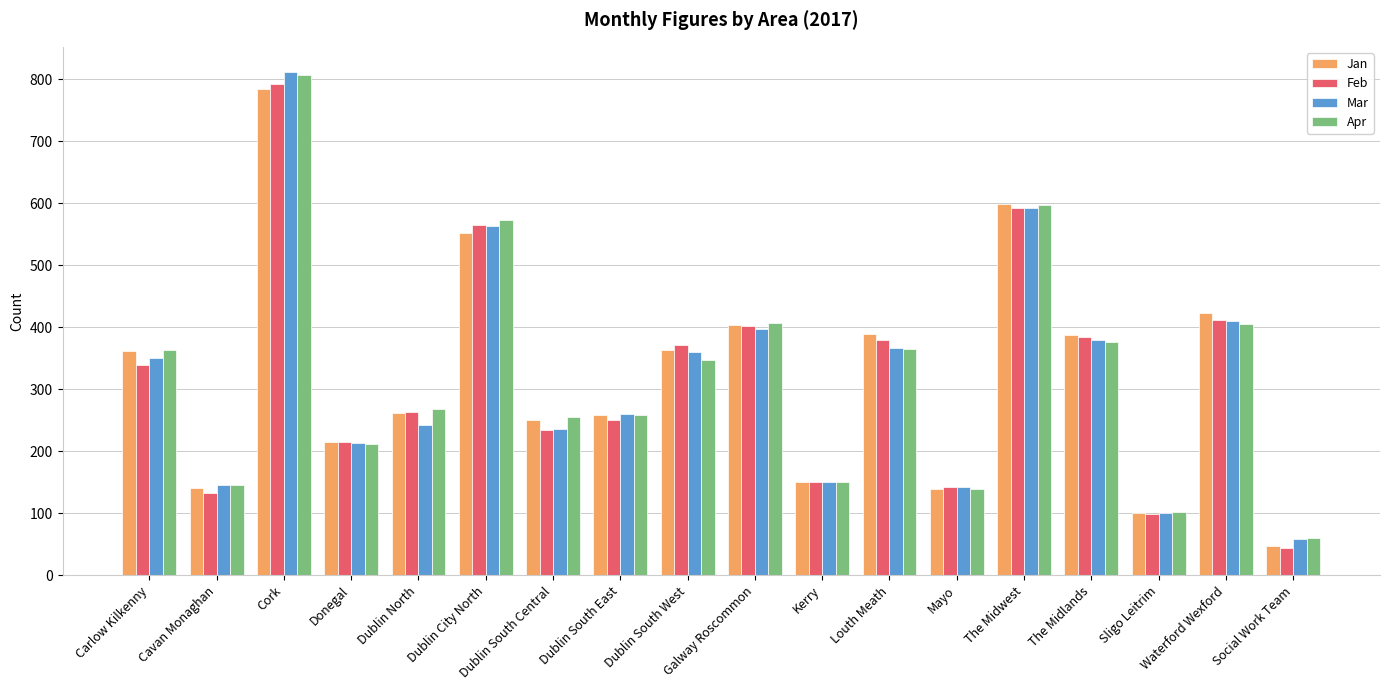

At which category is the sum across all series the highest?

Cork